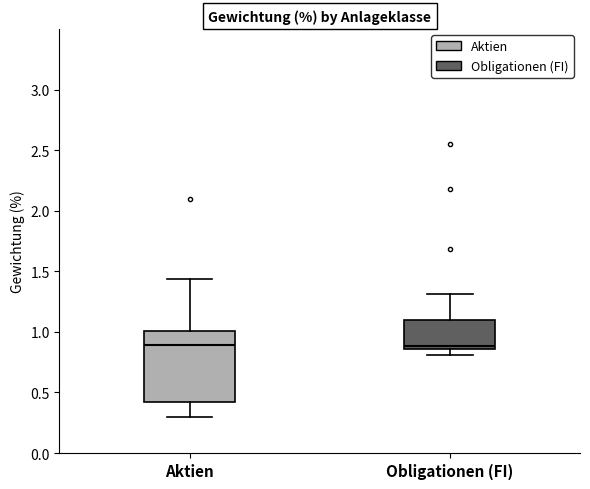

Which box is the tallest, from its lower edge to its upper edge?

Aktien